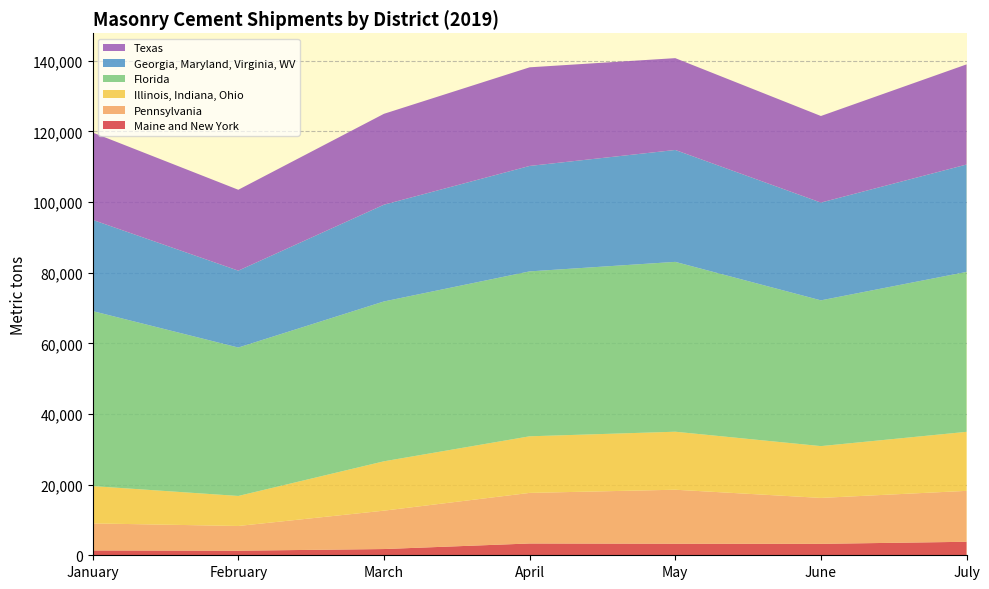

Reading left to right, list all the values displayed in this chart.

Maine and New York: 1369	1295	1766	3340	3281	3240	3823
Pennsylvania: 7660	7003	10867	14323	15282	13003	14418
Illinois, Indiana, Ohio: 10563	8501	13981	16026	16425	14671	16714
Florida: 49552	42024	45259	46696	48094	41272	45285
Georgia, Maryland, Virginia, WV: 25837	21772	27400	29859	31686	27688	30407
Texas: 24734	22905	25734	27928	26002	24512	28355